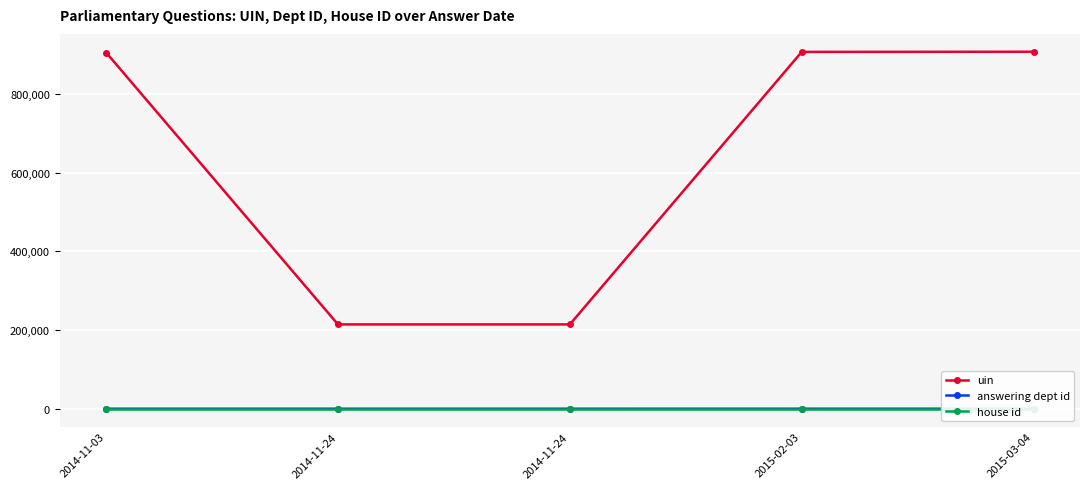

The value of house id at 2014-11-03 is 0. True or false?

False